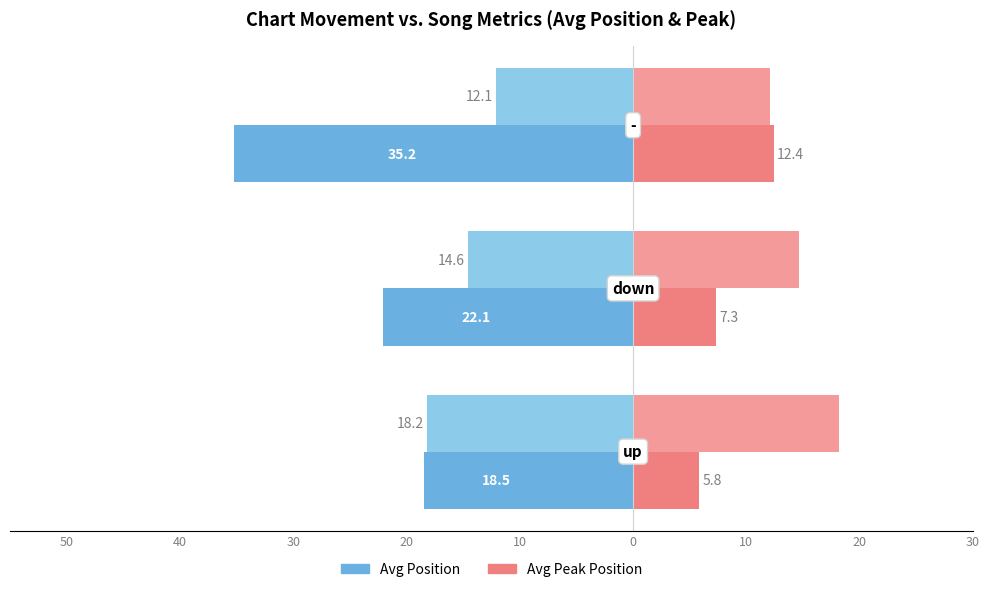

True or false: Avg Position has a value of -51.7 at 30.

False